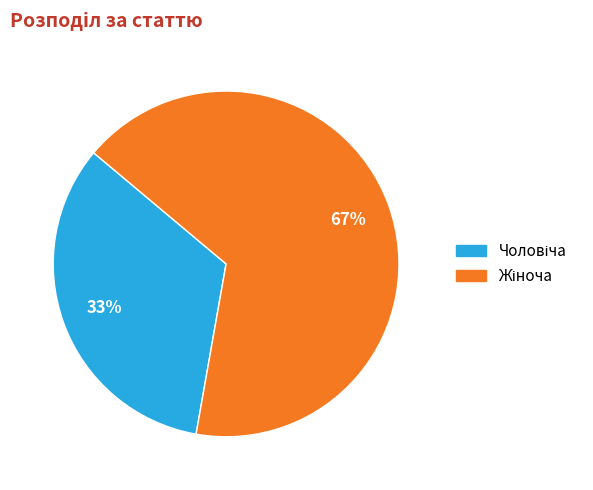

Does any single category account for the majority?

Yes